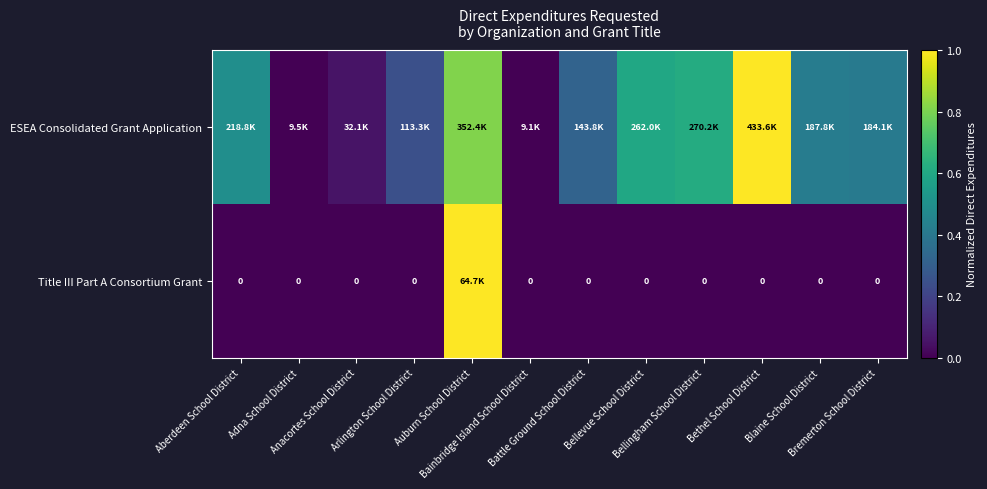

Rank the categories by Title III Part A Consortium Grant value from lowest to highest.

Aberdeen School District, Adna School District, Anacortes School District, Arlington School District, Bainbridge Island School District, Battle Ground School District, Bellevue School District, Bellingham School District, Bethel School District, Blaine School District, Bremerton School District, Auburn School District